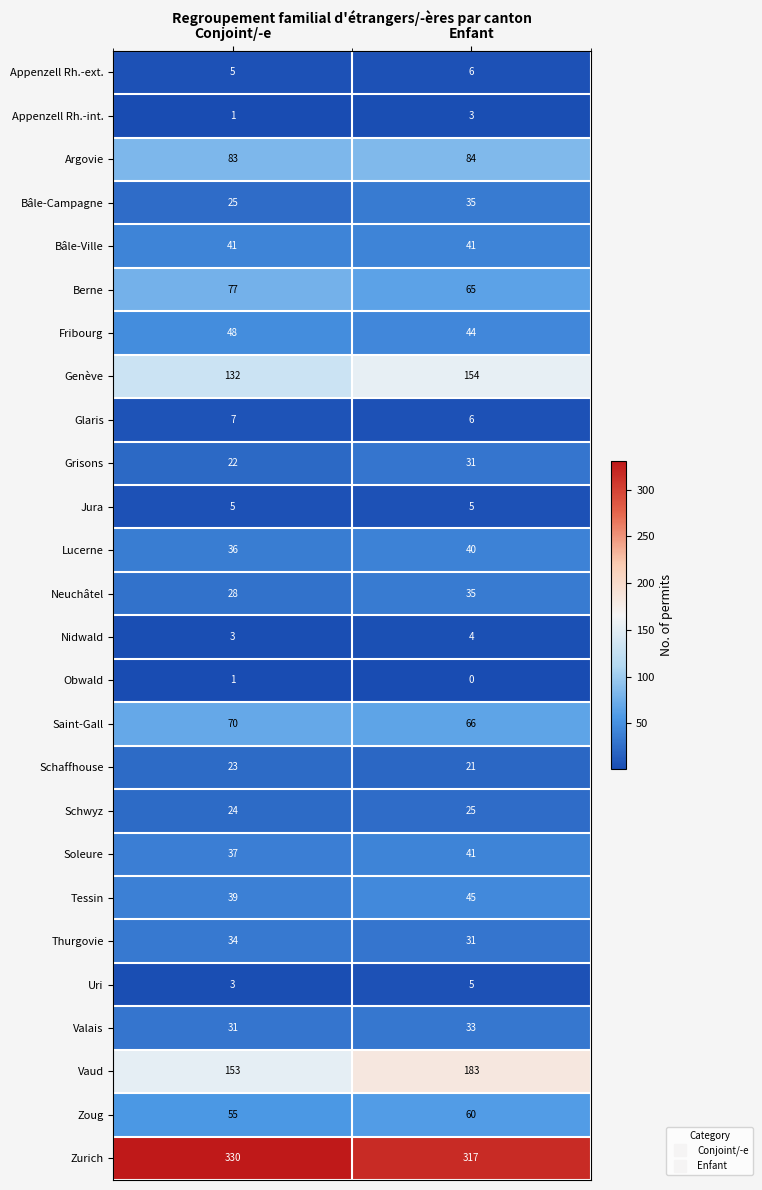

Which category has the lowest value across all series?

Enfant